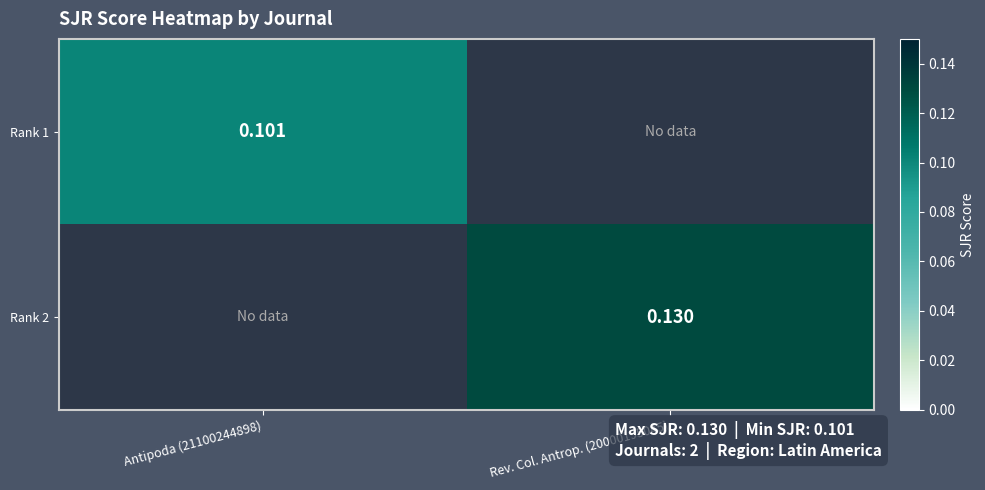

At which category is the sum across all series the highest?

Rev. Col. Antrop. (20000195045)